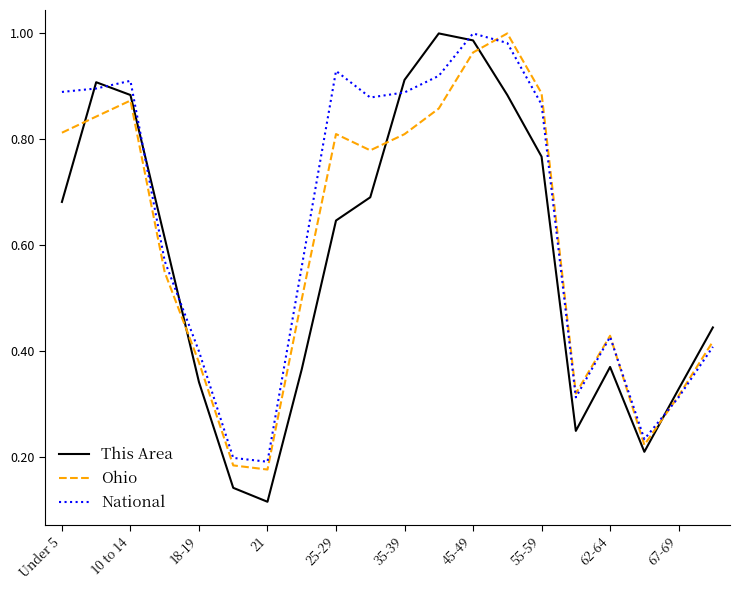

Which series has the widest spread of values?

This Area